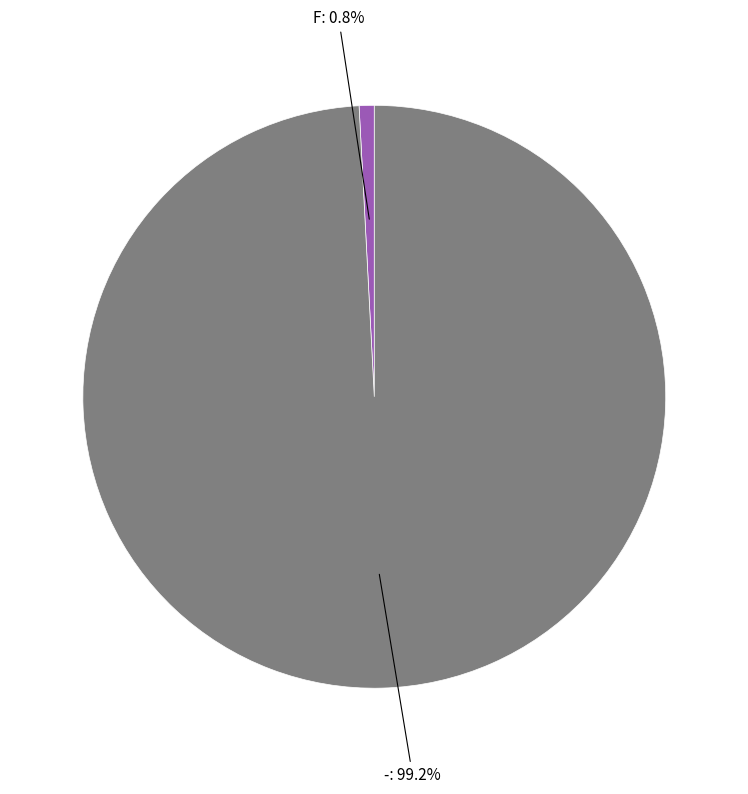

Does any single category account for the majority?

Yes